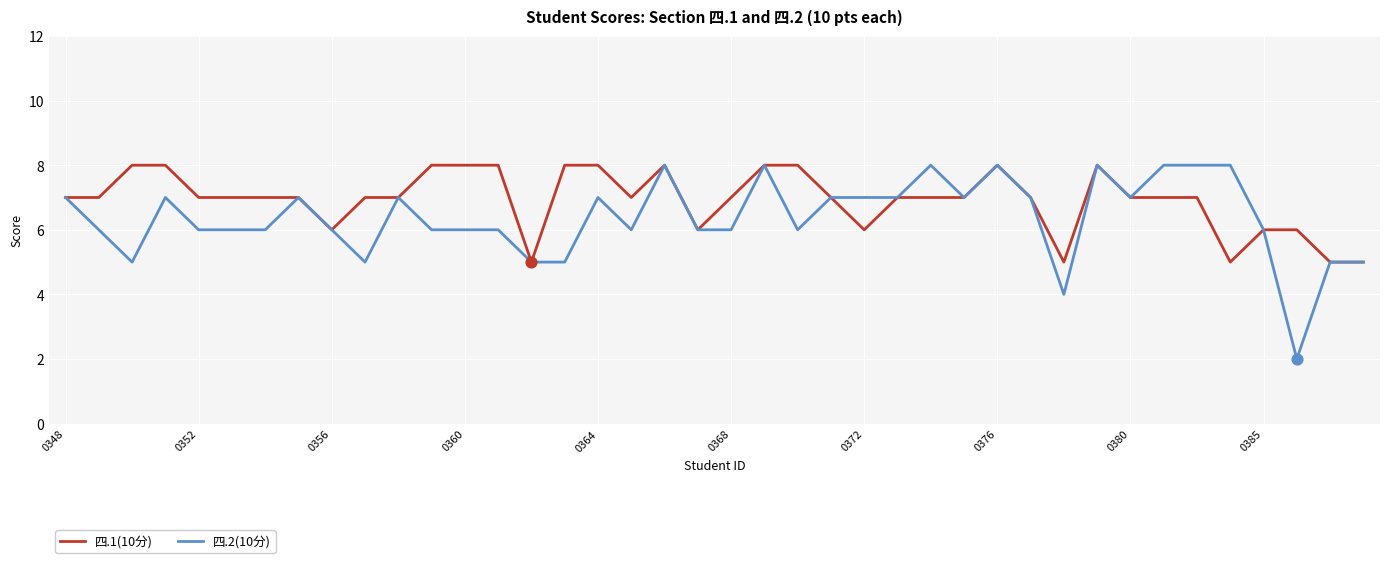

List the series in order of their overall mean, lowest first.

四.2(10分), 四.1(10分)